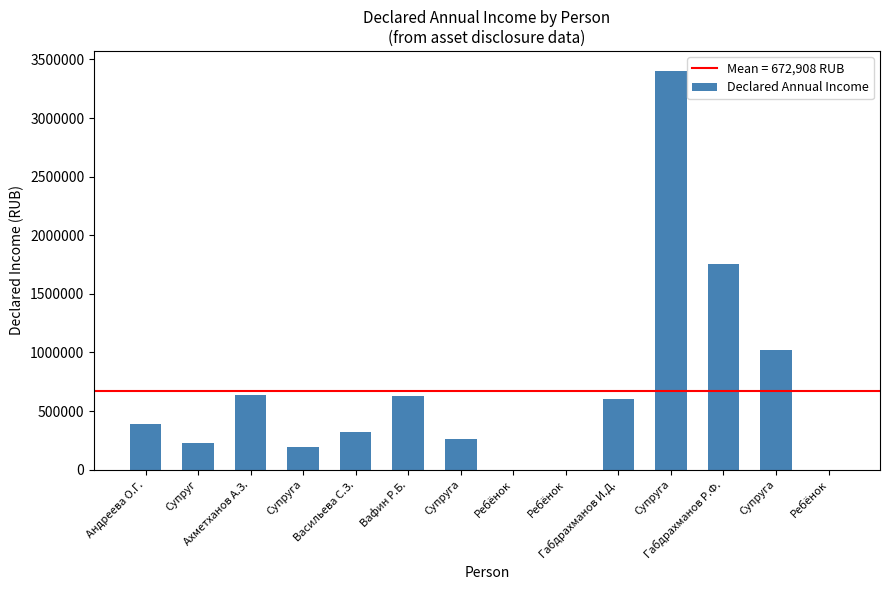

What is the sum of all values?

9420705.3